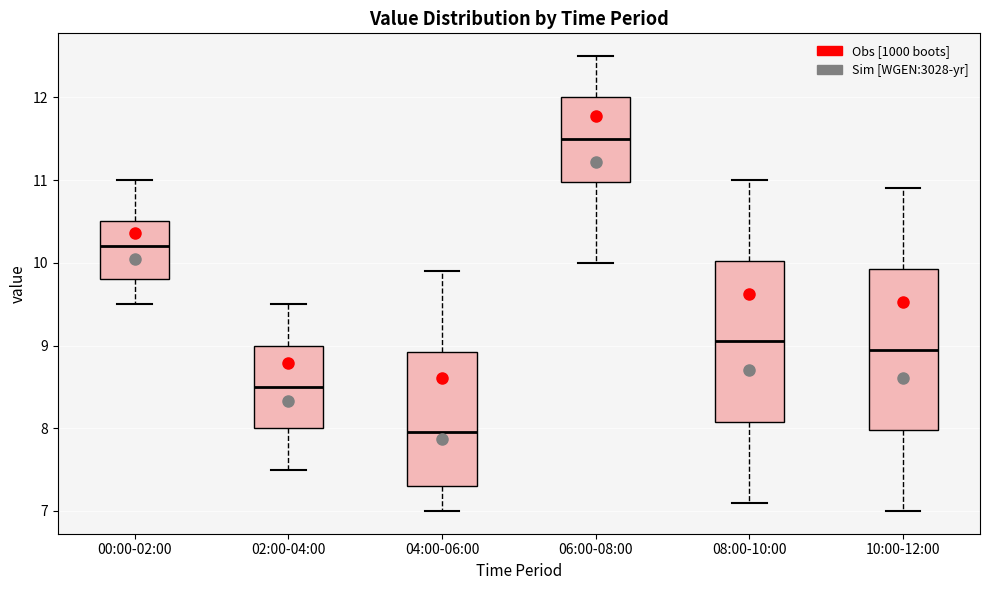

Reading left to right, transcribe this box plot: for each box, give where its median line is, the range the box spans, and where its two whiskers end, as read against the y-axis. The values are not printed on the chart, so give them approximately, as read against the axis.

00:00-02:00: median 10.2, box 9.8 to 10.5, whiskers 9.5 to 11.0
02:00-04:00: median 8.5, box 8.0 to 9.0, whiskers 7.5 to 9.5
04:00-06:00: median 8.0, box 7.3 to 8.9, whiskers 7.0 to 9.9
06:00-08:00: median 11.5, box 11.0 to 12.0, whiskers 10.0 to 12.5
08:00-10:00: median 9.1, box 8.1 to 10.0, whiskers 7.1 to 11.0
10:00-12:00: median 9.0, box 8.0 to 9.9, whiskers 7.0 to 10.9